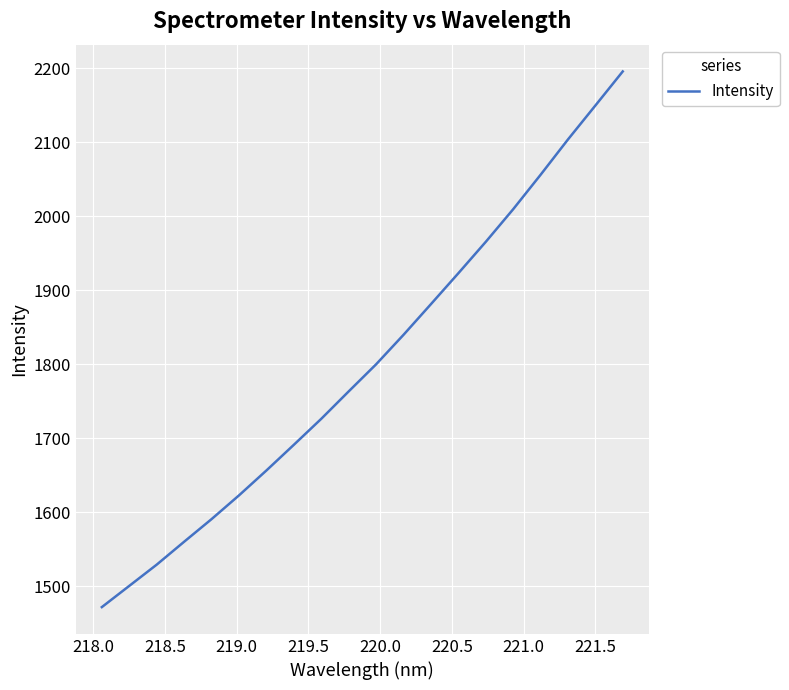

What is the difference between the second highest and second lowest values?

648.9